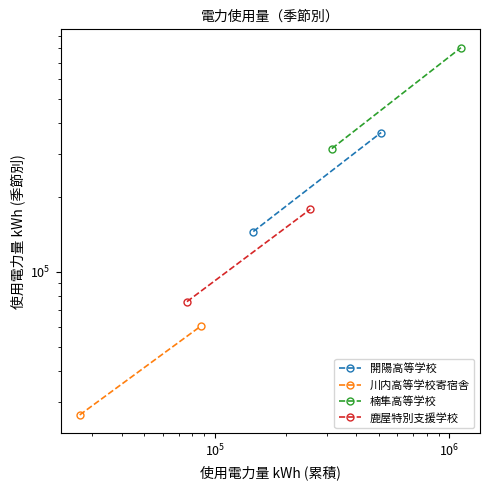

List the series in order of their peak value, lowest first.

川内高等学校寄宿舎, 鹿屋特別支援学校, 開陽高等学校, 楠隼高等学校